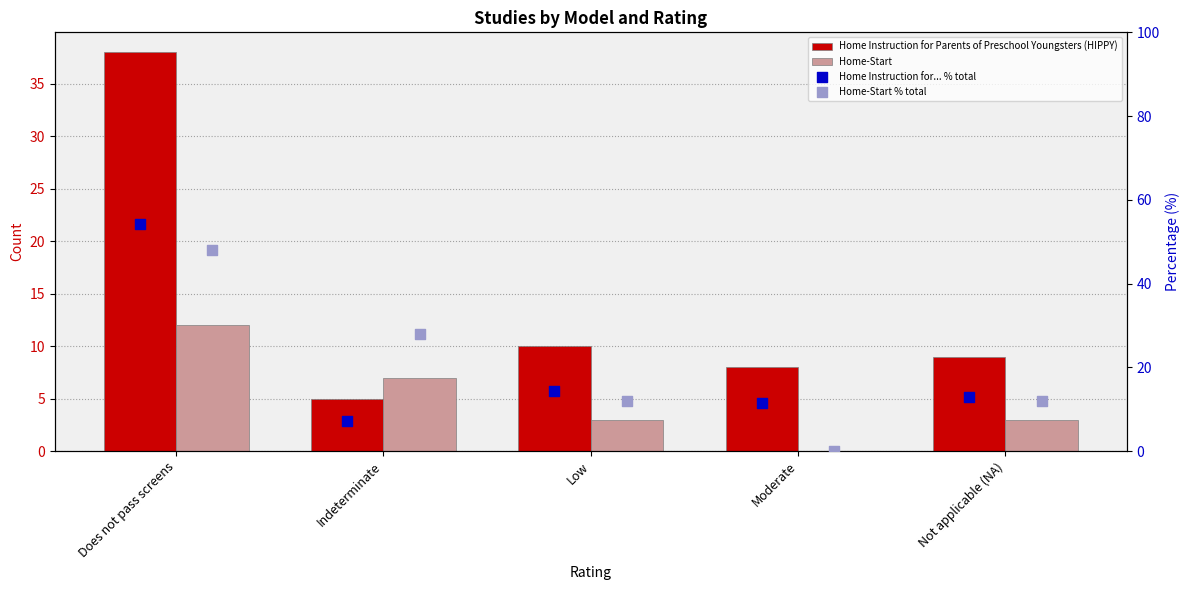

Which series contains the lowest Y value?

Home-Start